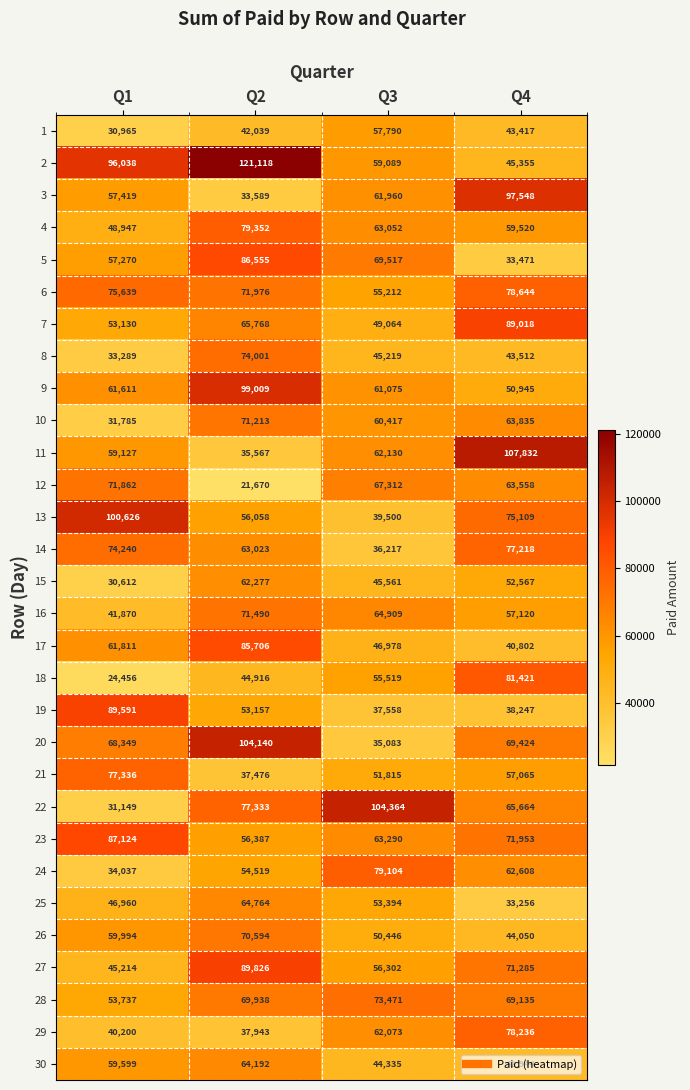

The value of 28 at Q4 is 102909. True or false?

False